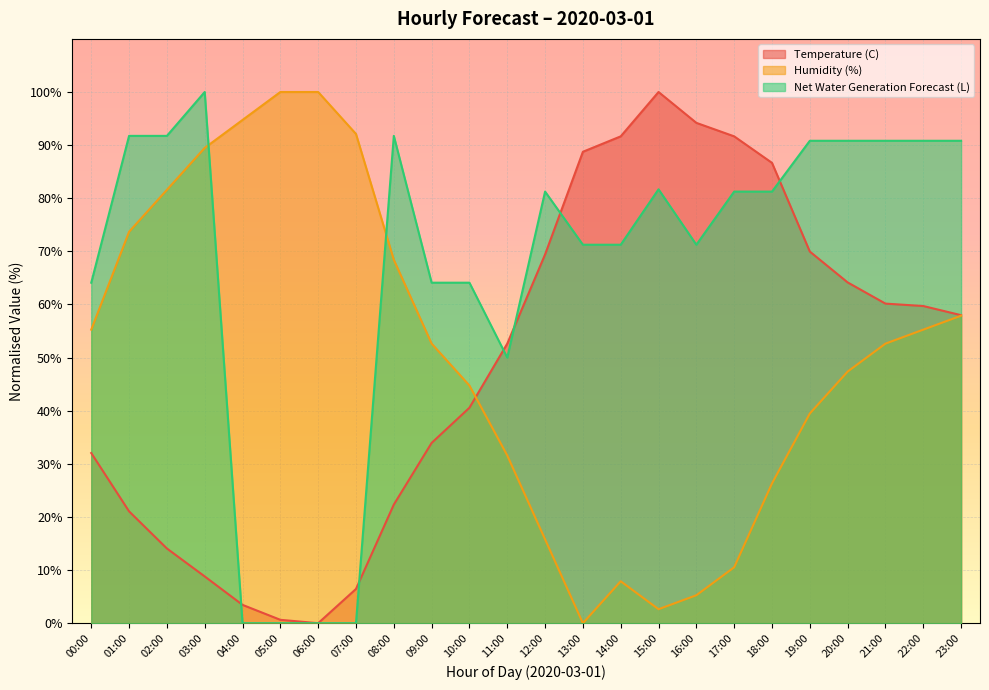

Does the chart display data point markers on the line(s)?

No